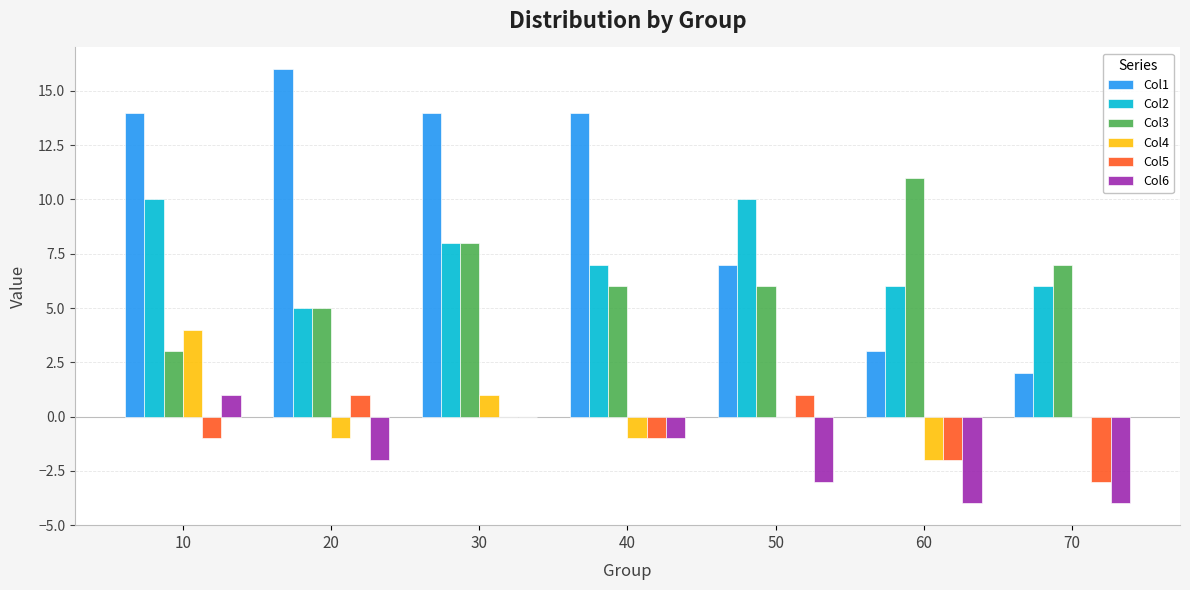

The value of Col1 at 20 is 22. True or false?

False